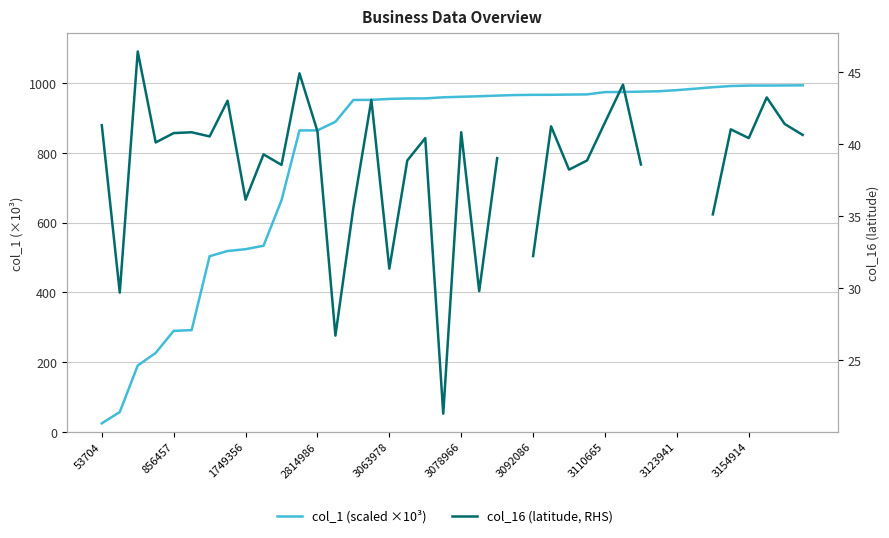

What are all the series names shown in the legend?

col_1 (scaled ×10³), col_16 (latitude, RHS)